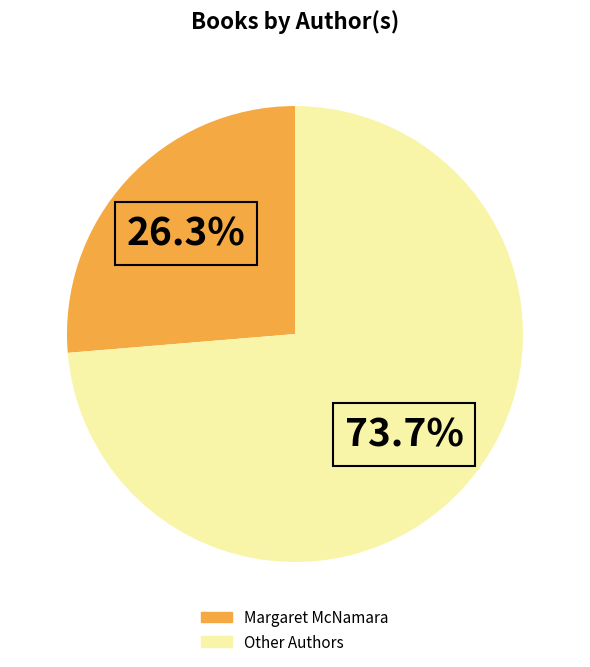

Is there a majority slice in this chart?

Yes